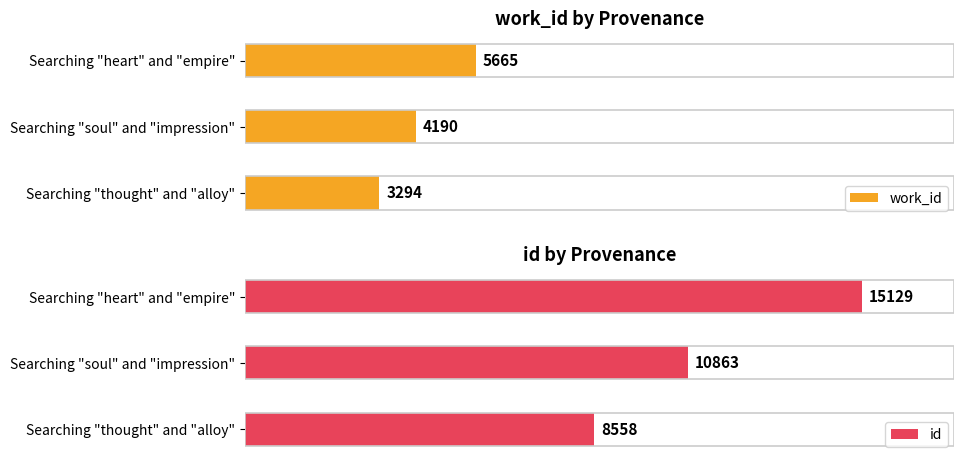

Where is work_id nearest to the value 4479?

Searching "soul" and "impression"